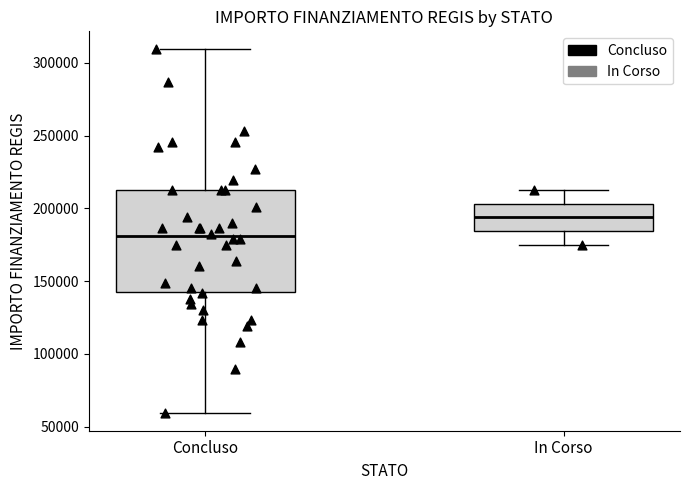

Which box is the tallest, from its lower edge to its upper edge?

Concluso